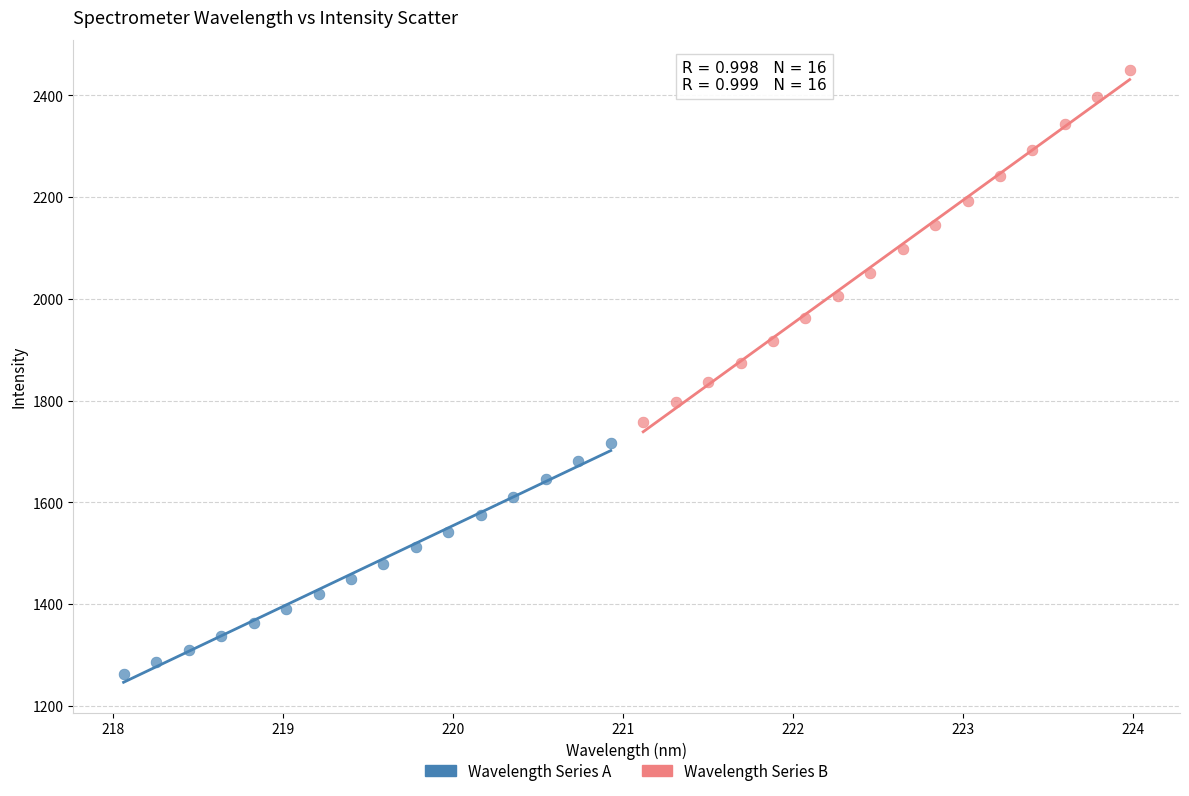

Which series reaches the maximum Y coordinate?

Wavelength Series B